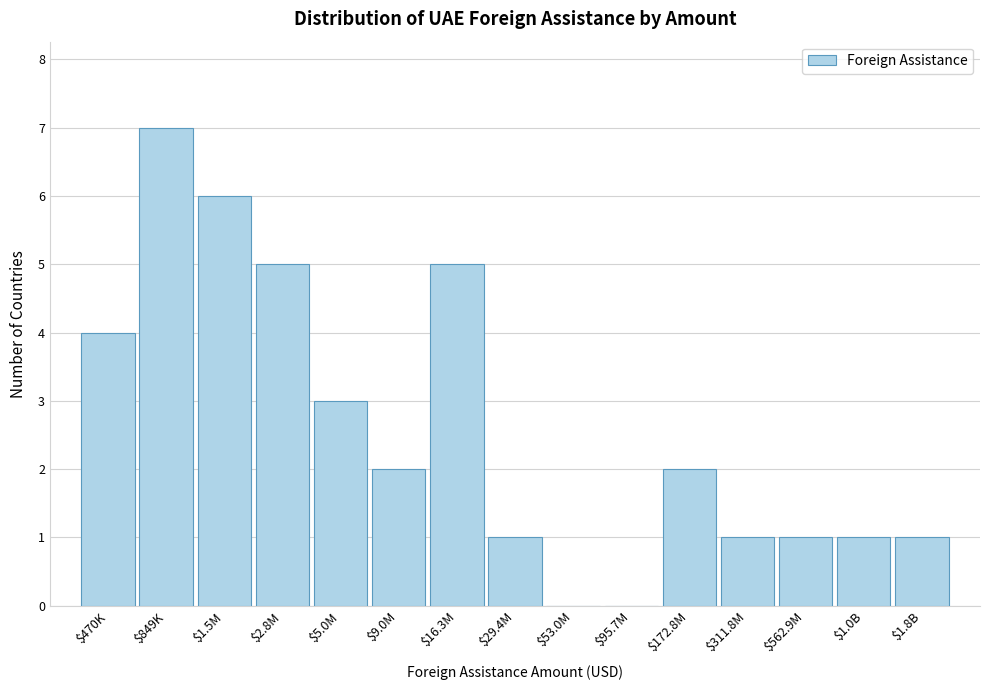

What is the sum of all values?

39